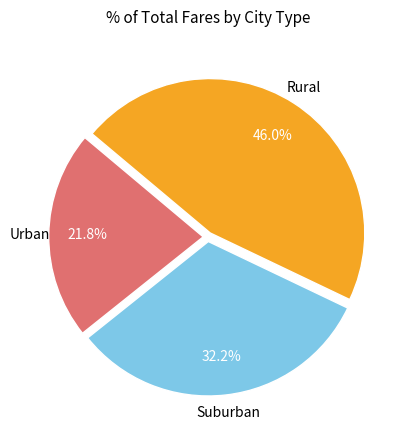

Is there any slice that represents more than half of the pie?

No